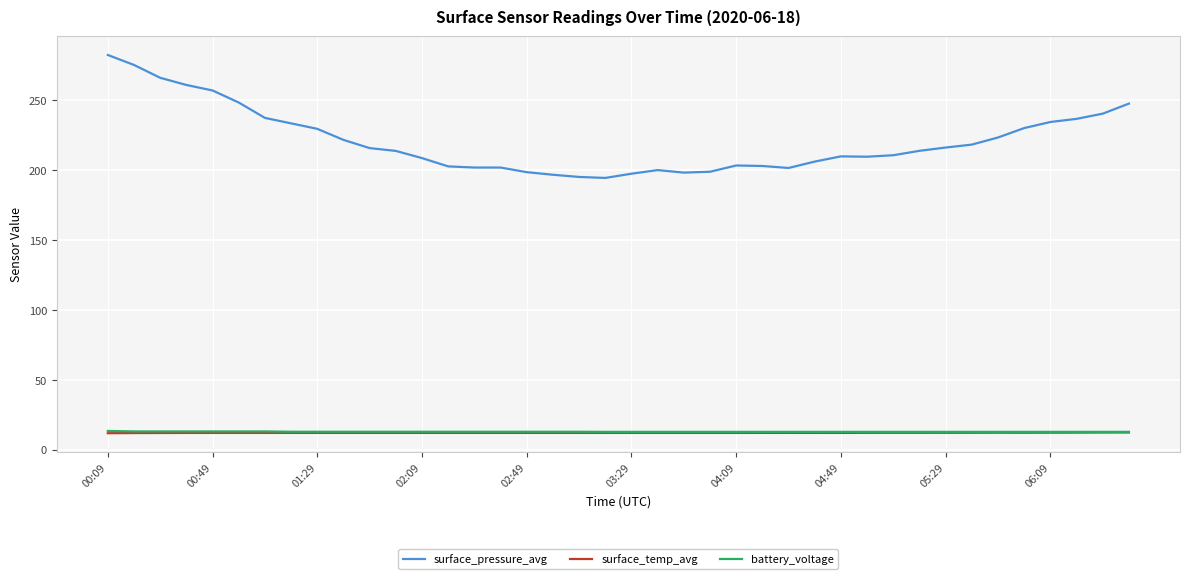

Which series has the largest total across all categories?

surface_pressure_avg